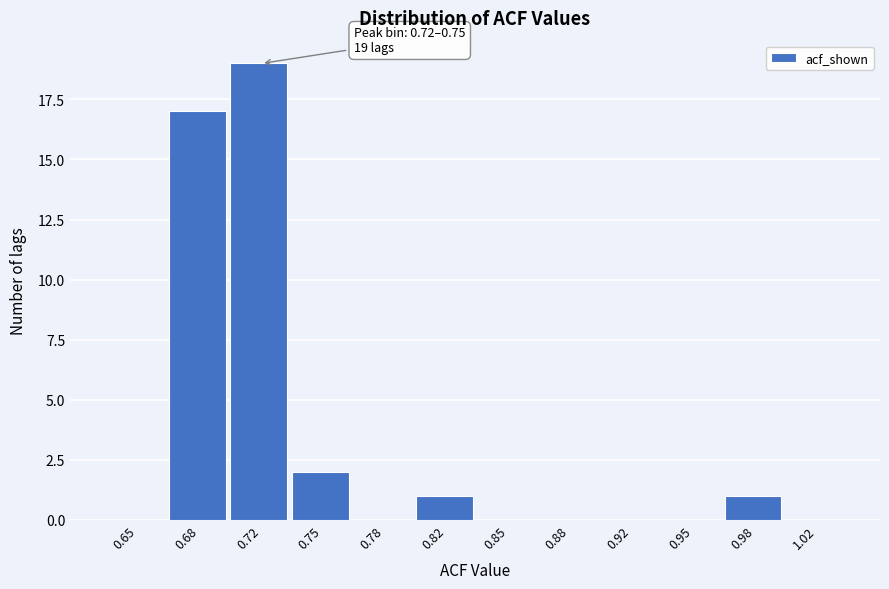

Reading left to right, what are all the values shown in this chart?

0.65=0	0.68=17	0.72=19	0.75=2	0.78=0	0.82=1	0.85=0	0.88=0	0.92=0	0.95=0	0.98=1	1.02=0